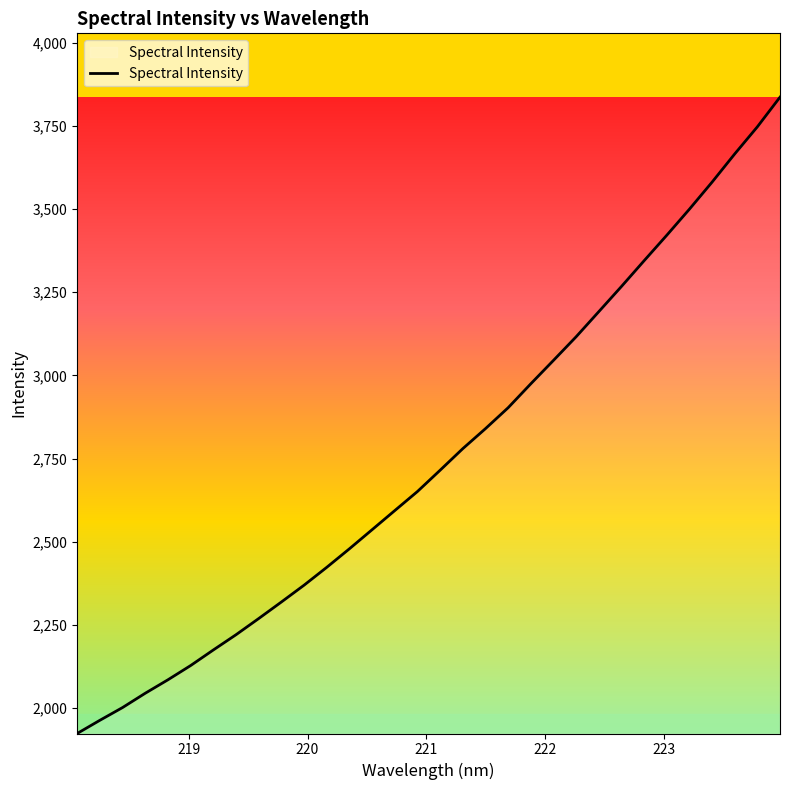

What is the minimum value shown in the chart?

1923.9